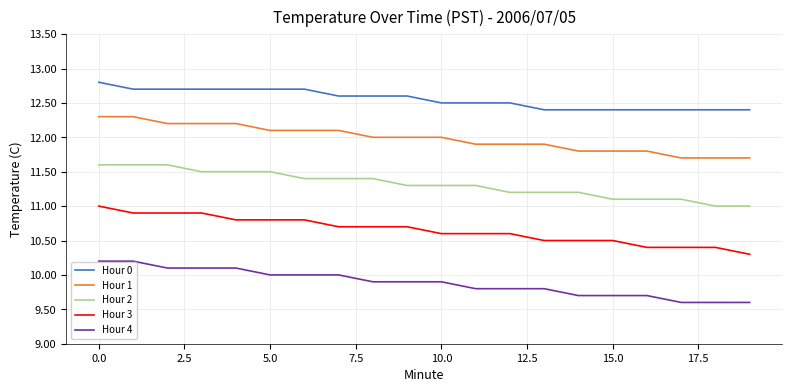

Rank the series by their average value, from highest to lowest.

Hour 0, Hour 1, Hour 2, Hour 3, Hour 4